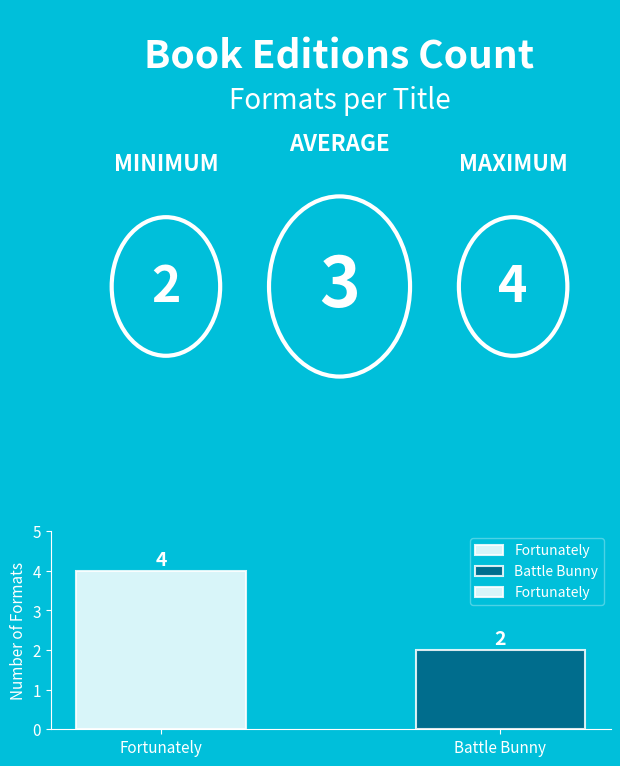

How many bars are there in total?

2